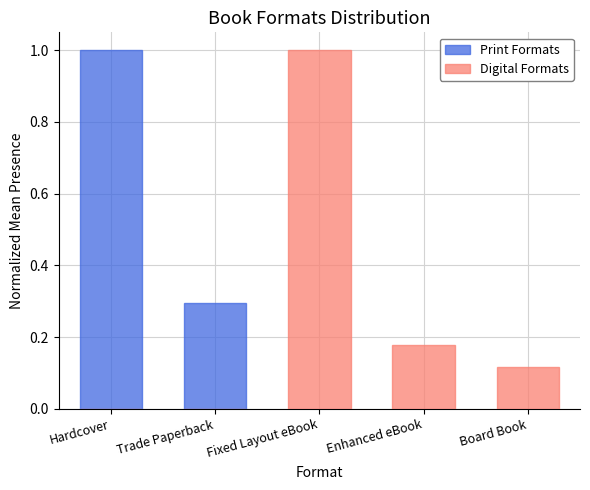

What is the total value across all series at Trade Paperback?

0.3